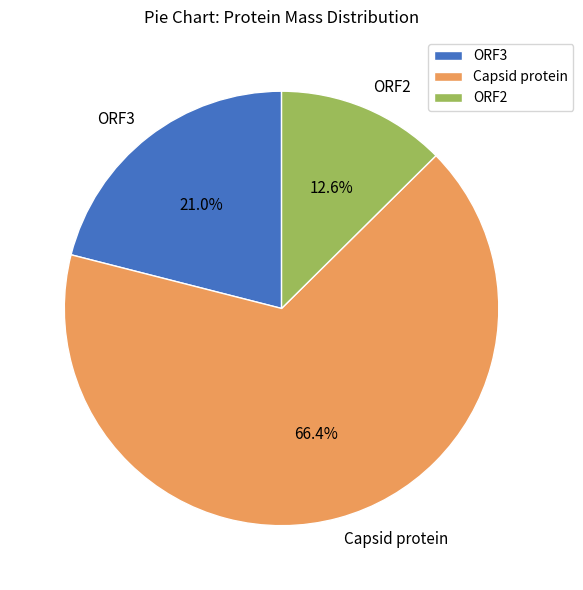

Count the number of slices in the pie.

3